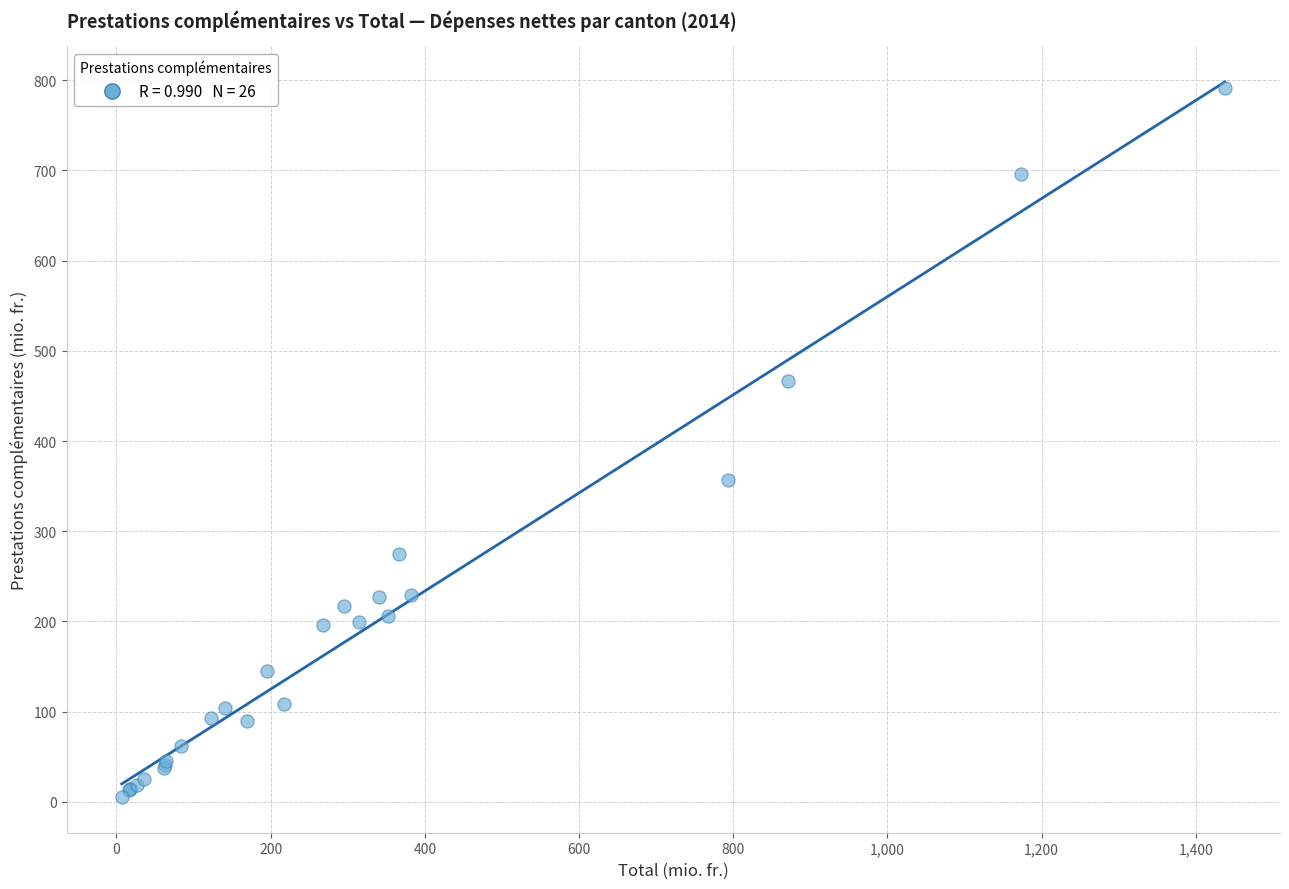

What Y value in the scatter plot is closest to 398?

357.3